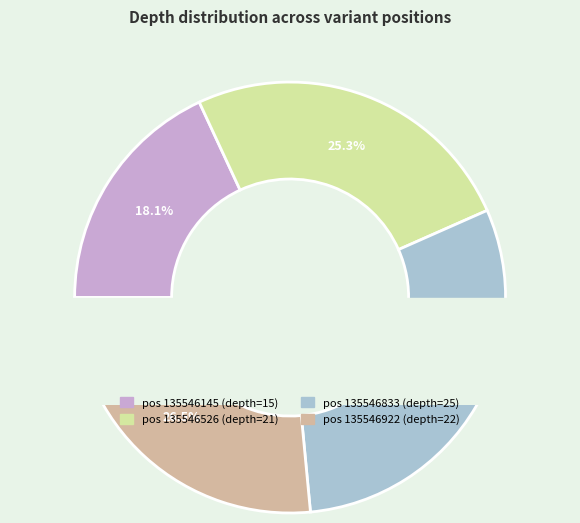

Is there a majority slice in this chart?

No